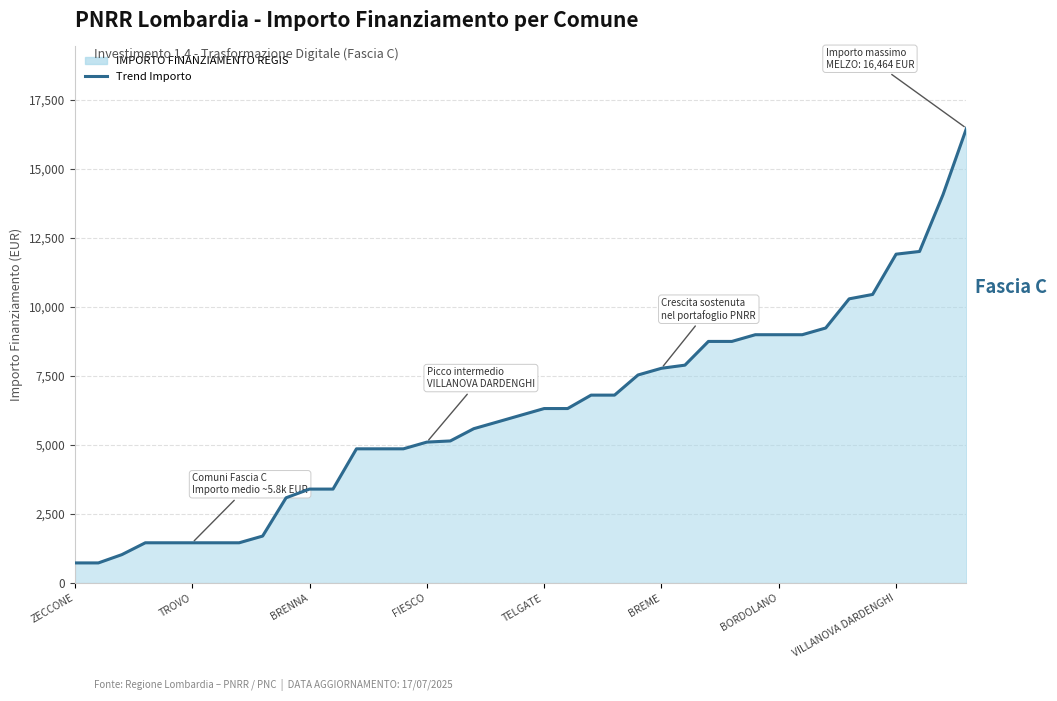

Reading left to right, list all the values displayed in this chart.

729	729	1029	1458	1458	1458	1458	1458	1701	3087	3402	3402	4860	4860	4860	5103	5145	5589	5831	6075	6318	6318	6804	6804	7533	7776	7889	8748	8748	8991	8991	8991	9234	10290	10449	11907	12005	14063	16464